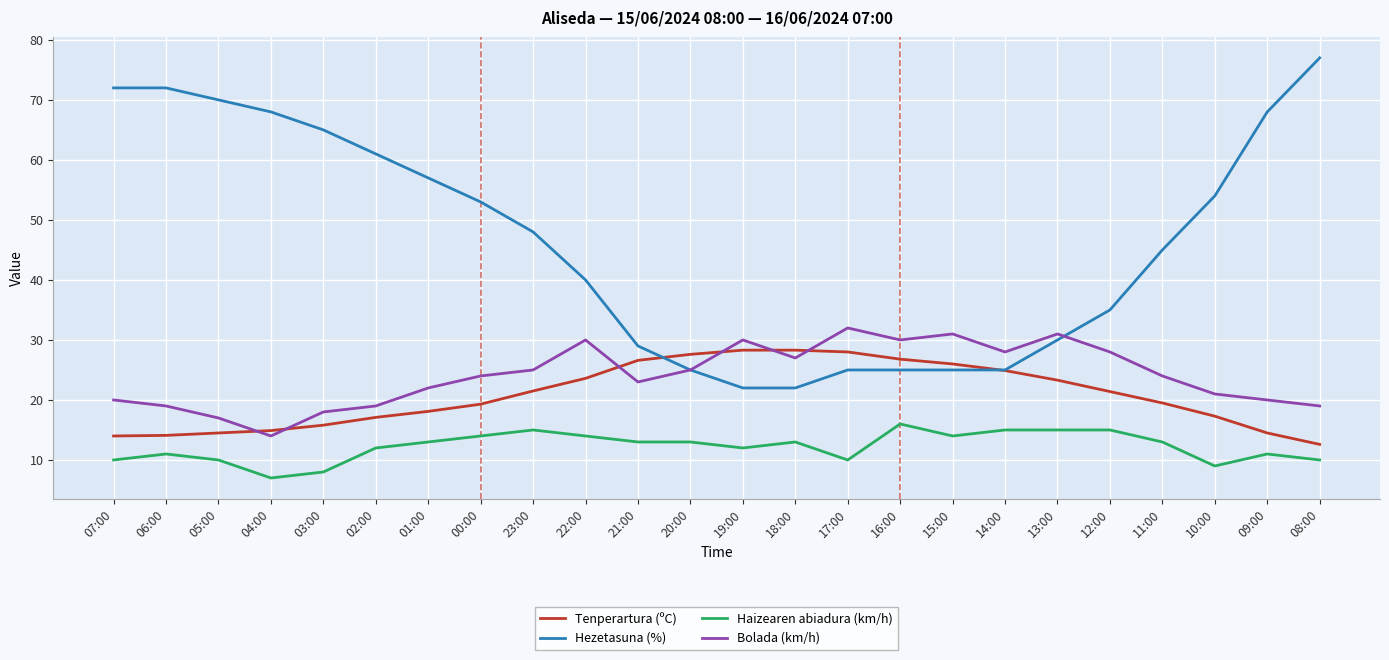

What is the maximum value shown in the chart?

77.0